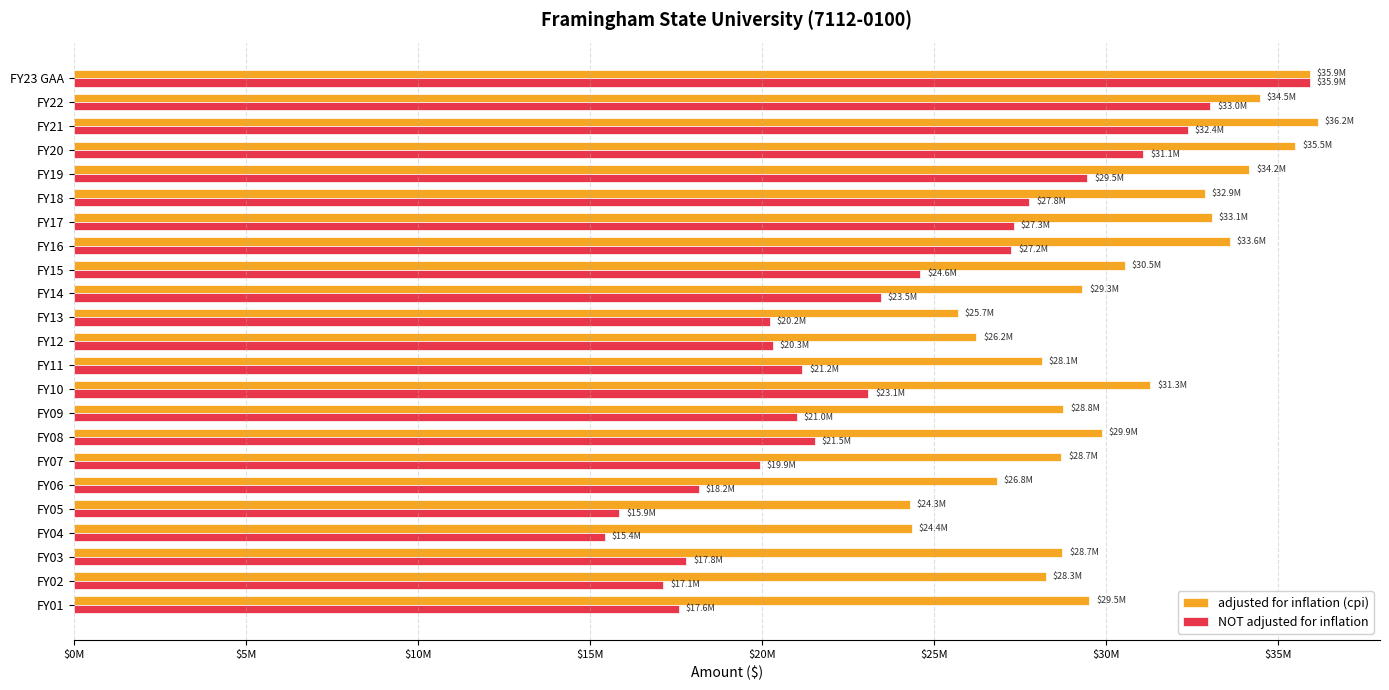

What is the lowest value of the NOT adjusted for inflation series?

15431897